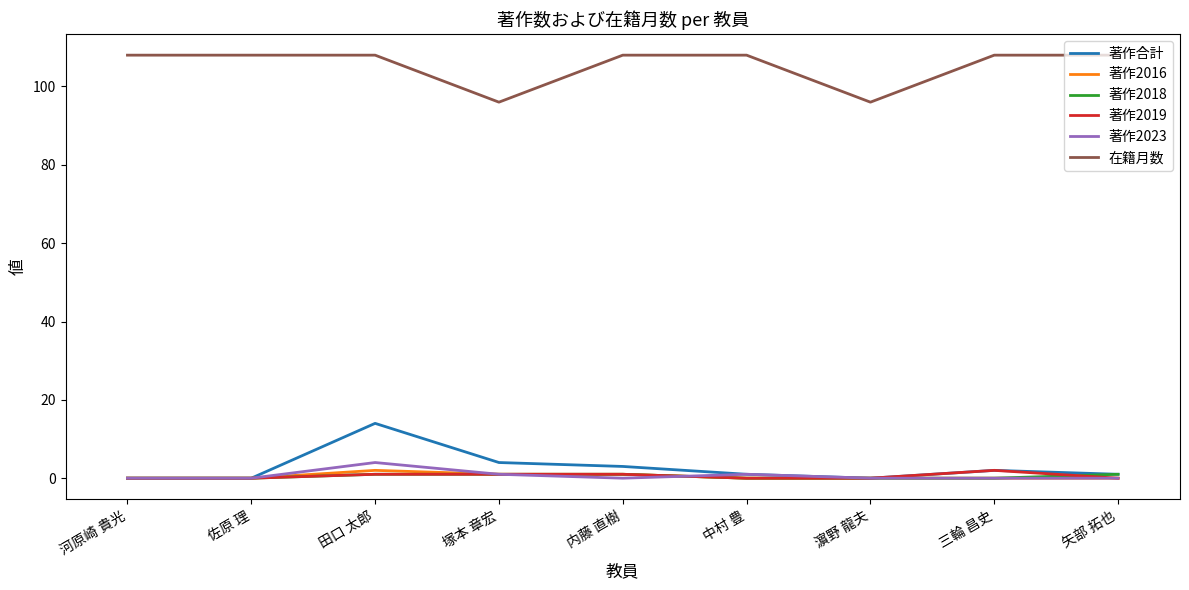

Is this an area chart (filled region under the line)?

No